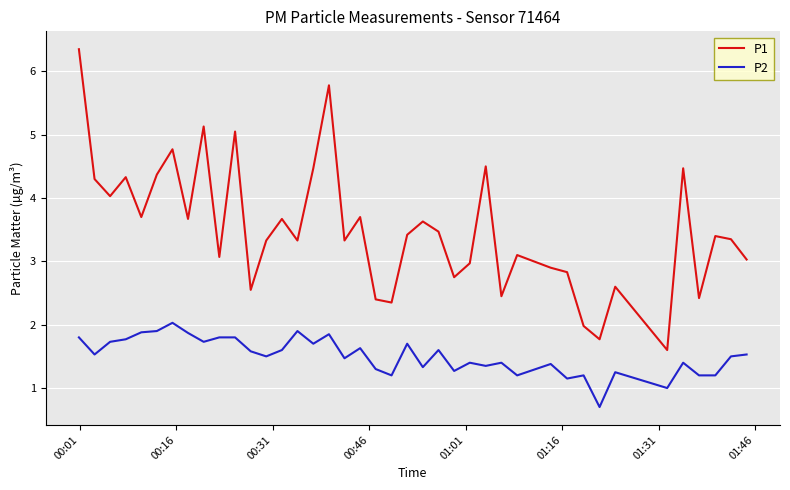

What is the smallest value displayed?

0.7